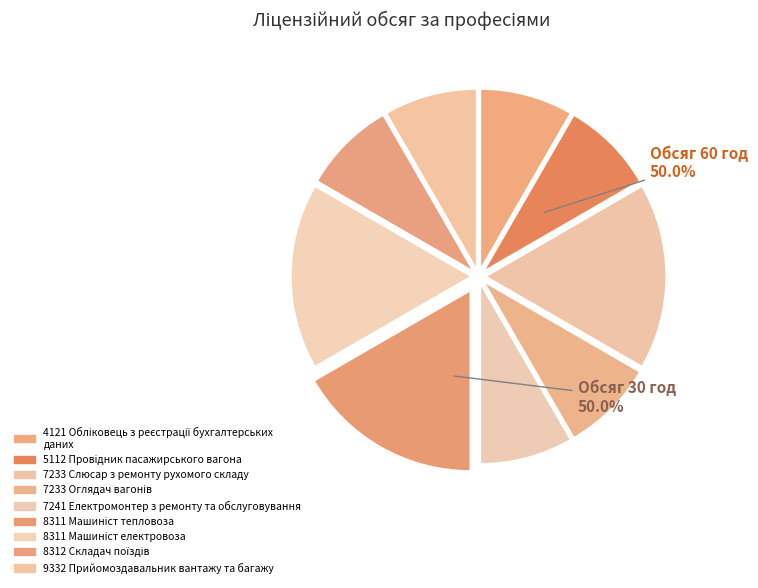

To the nearest percent, what is the difference between the largest and smallest slice percentages?

8%